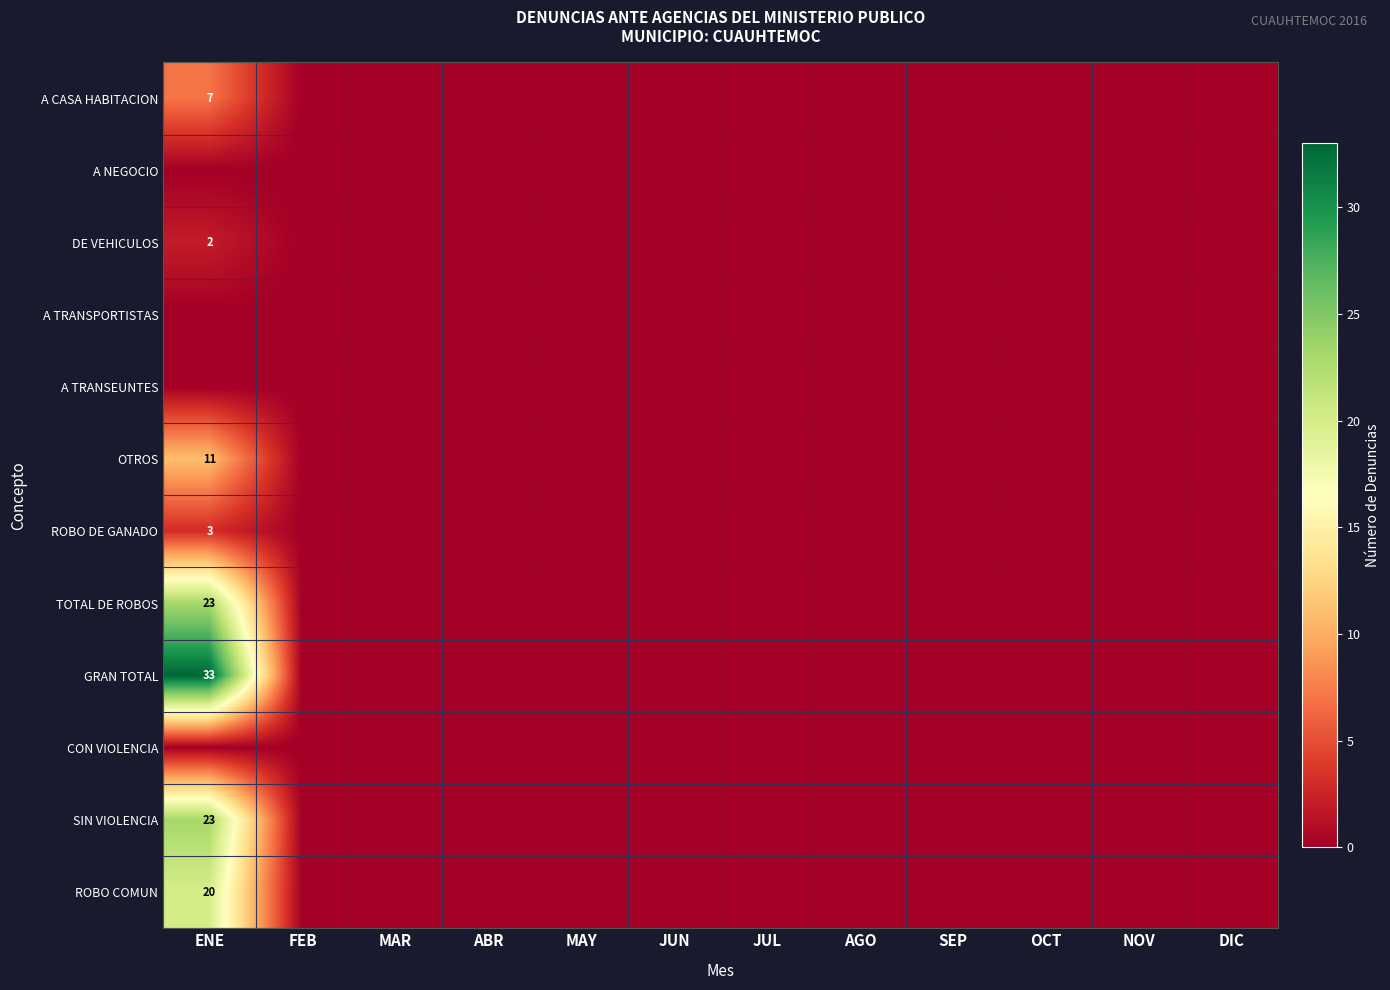

True or false: SIN VIOLENCIA has a value of 0 at JUL.

True